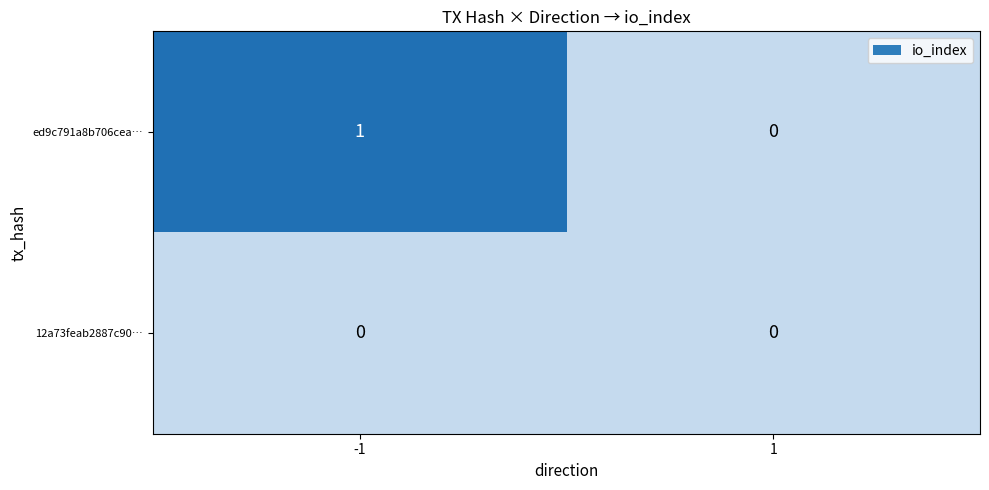

Rank the series by their maximum value, from lowest to highest.

12a73feab2887c90…, ed9c791a8b706cea…